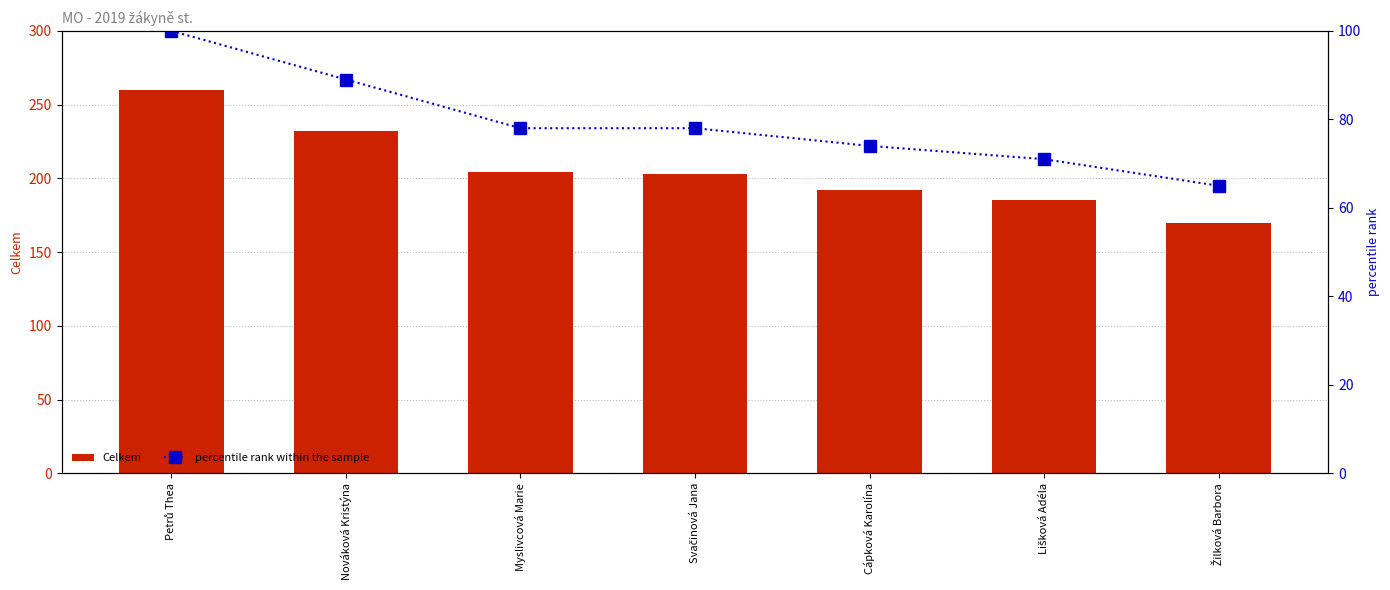

List the labels in order of Celkem value, smallest first.

Žilková Barbora, Lišková Adéla, Cápková Karolína, Svačinová Jana, Myslivcová Marie, Nováková Kristýna, Petrů Thea